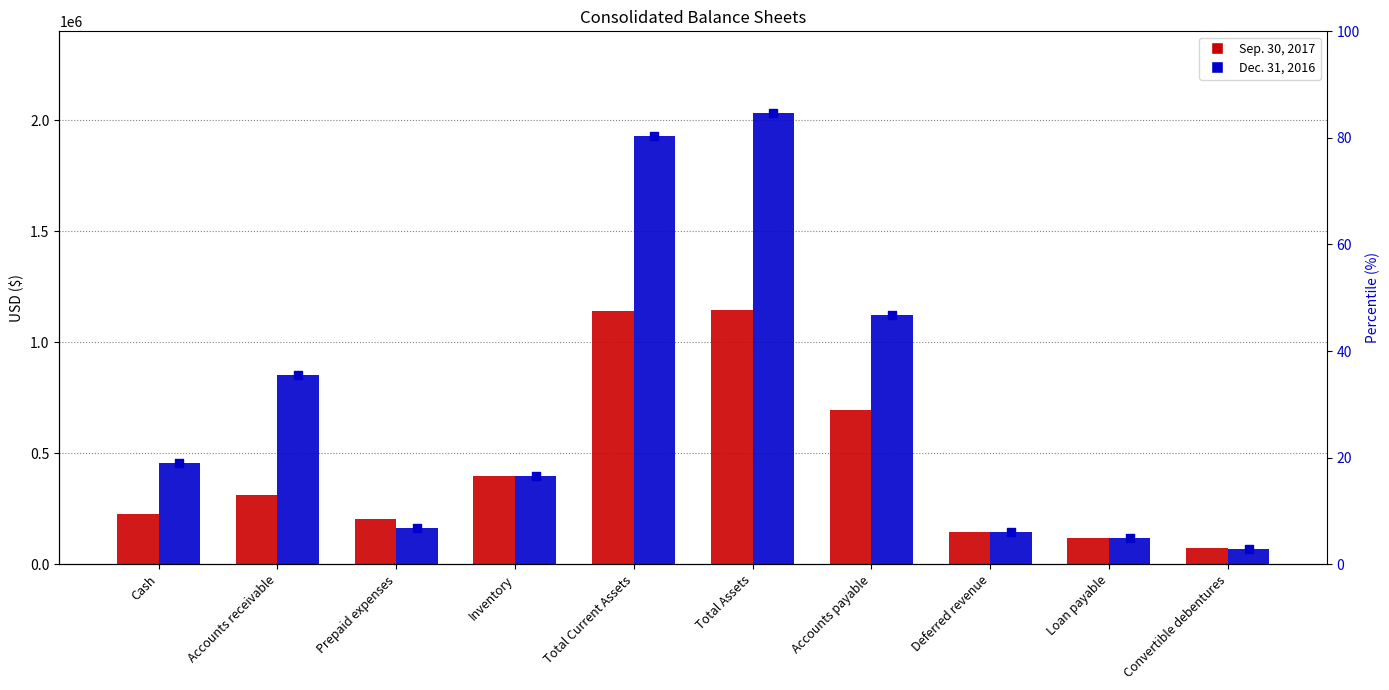

Which series has the largest total across all categories?

Dec. 31, 2016